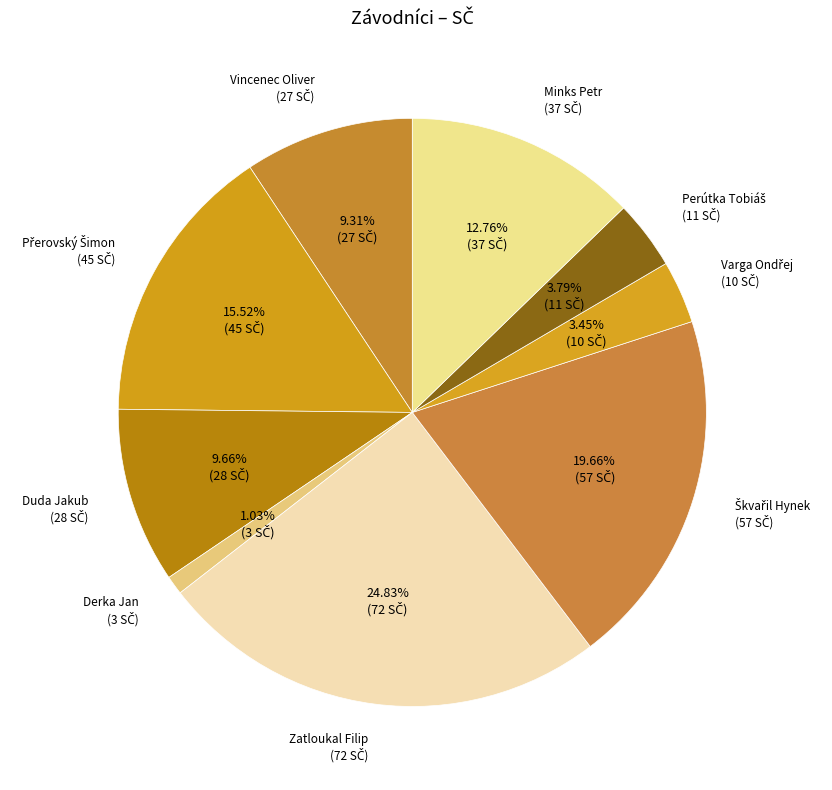

How many slices are in this pie chart?

9